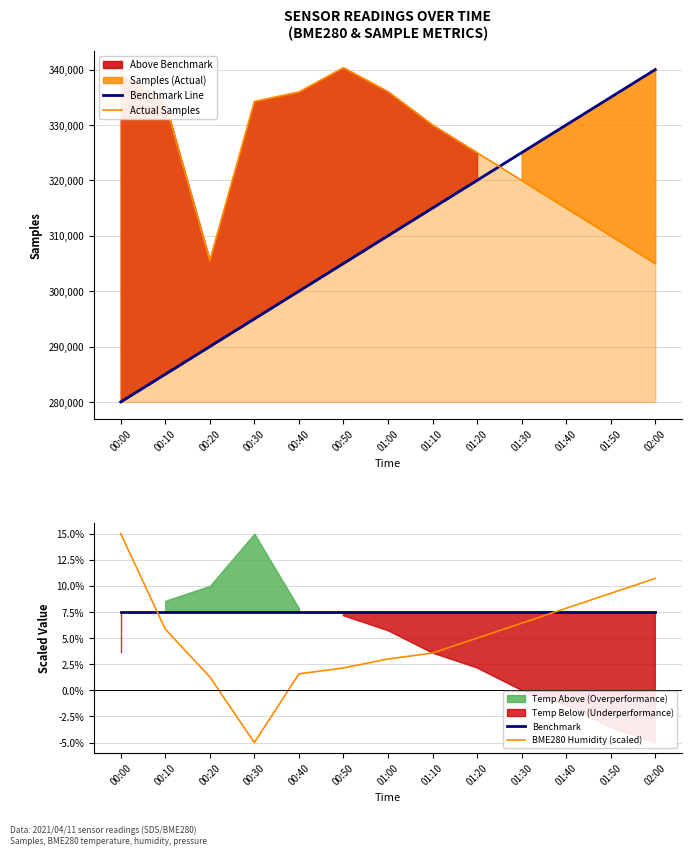

True or false: BME280 Humidity (scaled) has a value of 1.3 at 00:20.

True